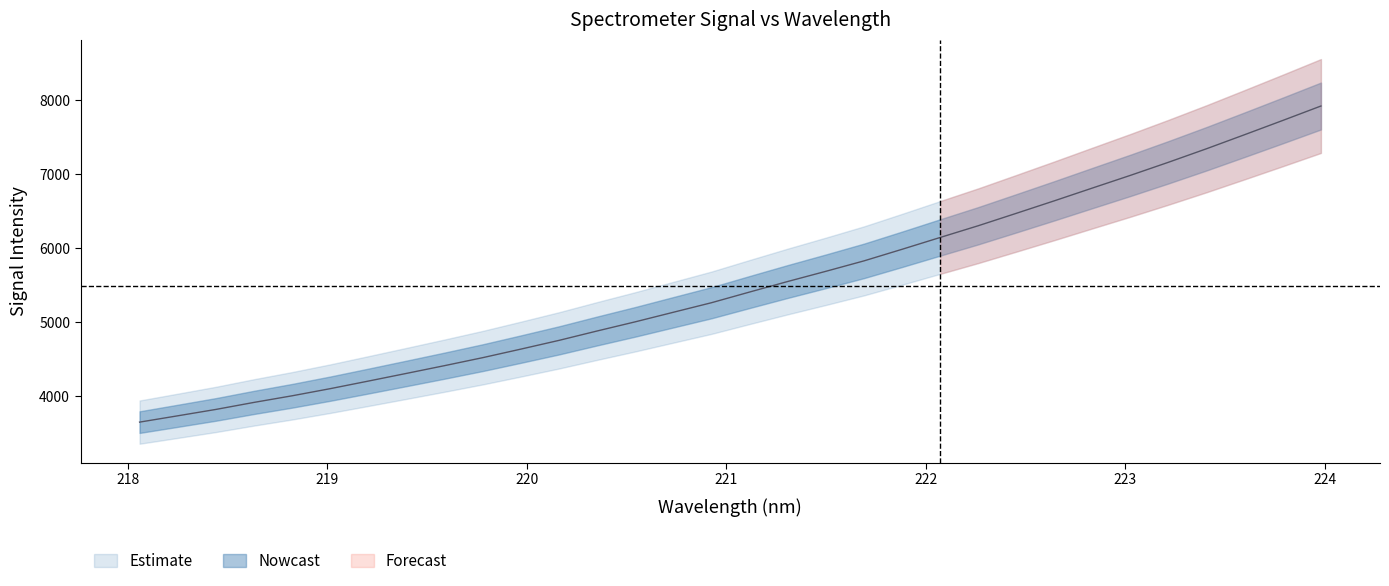

How many categories are shown in the chart?

32